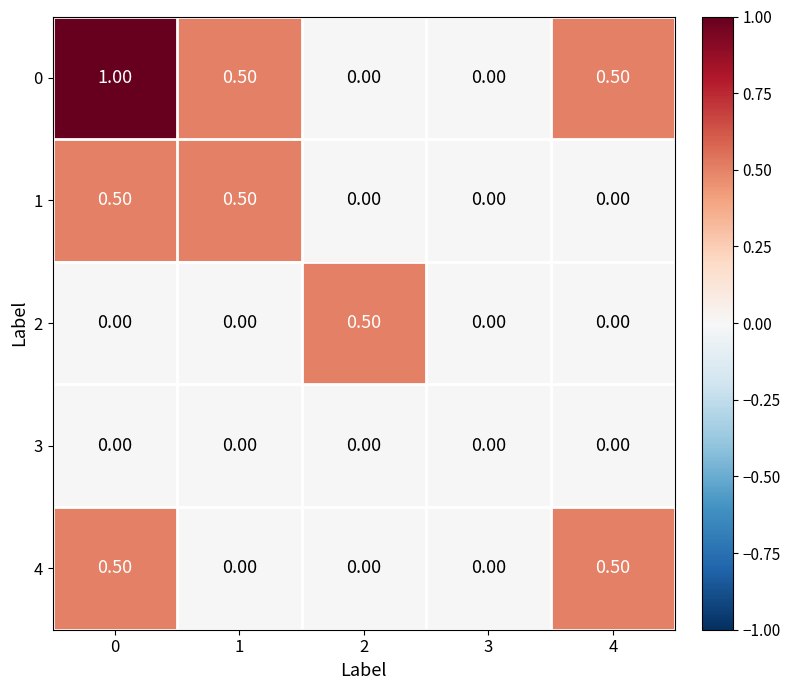

What is the average value of the 0 series?

0.4